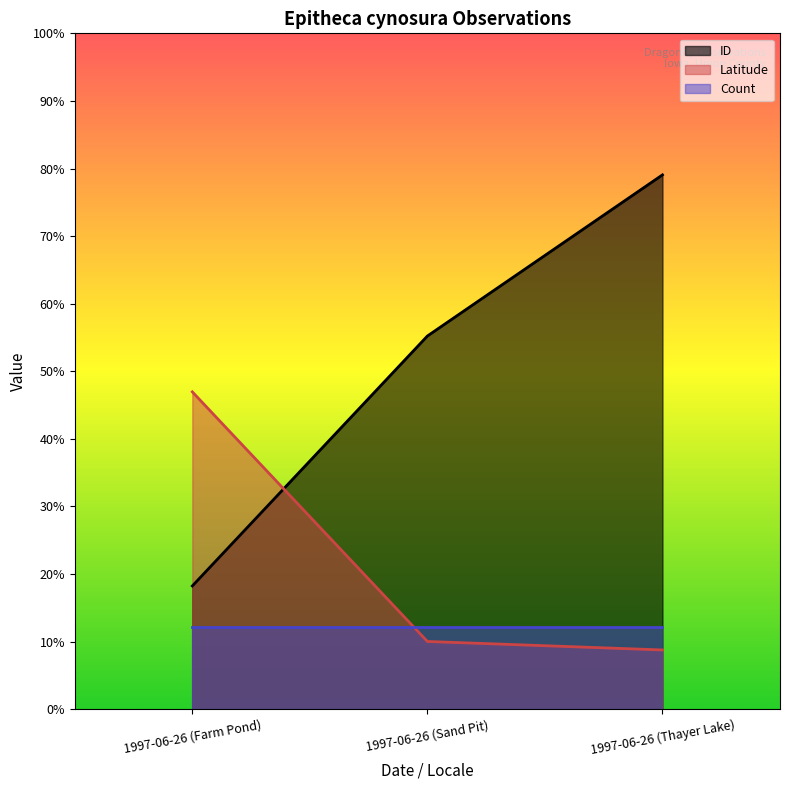

Does the chart have visible grid lines?

No